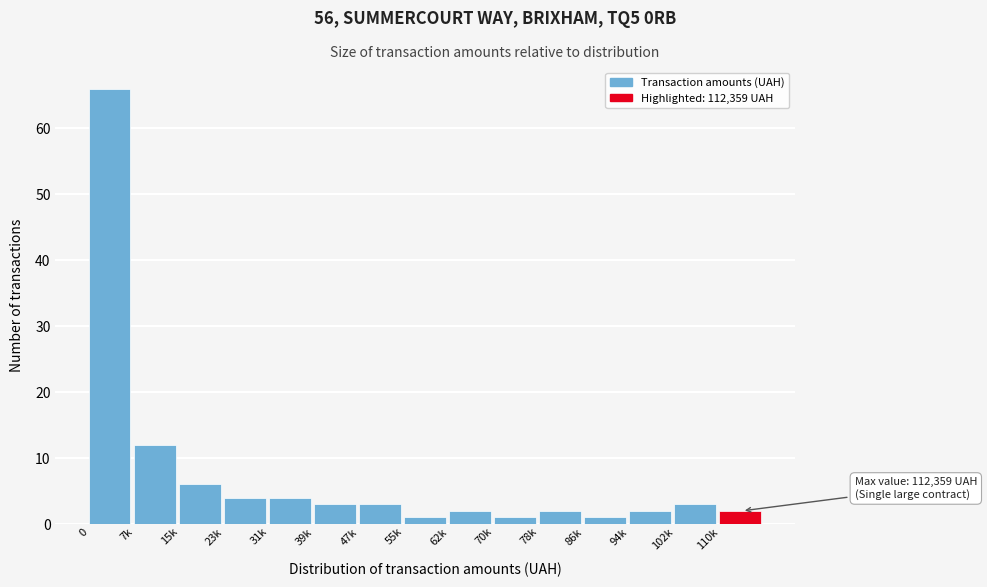

Reading left to right, transcribe all the data shown in this chart.

66	12	6	4	4	3	3	1	2	1	2	1	2	3	2